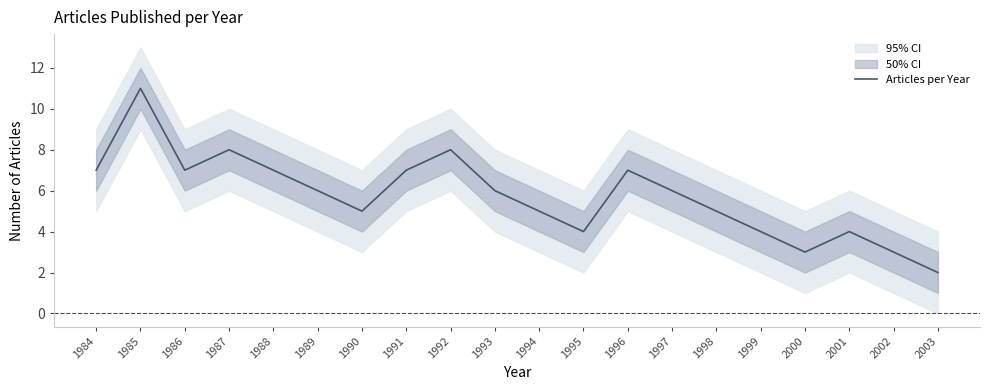

Reading right to left, extract all data points from this chart.

2	3	4	3	4	5	6	7	4	5	6	8	7	5	6	7	8	7	11	7